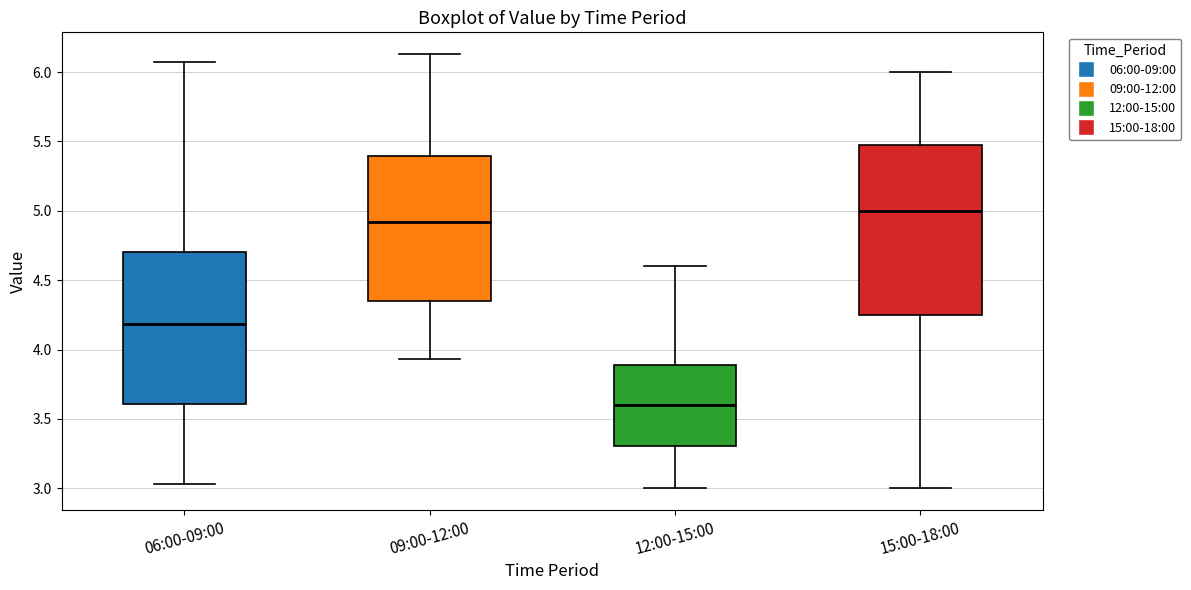

Which box's median line is the highest?

15:00-18:00